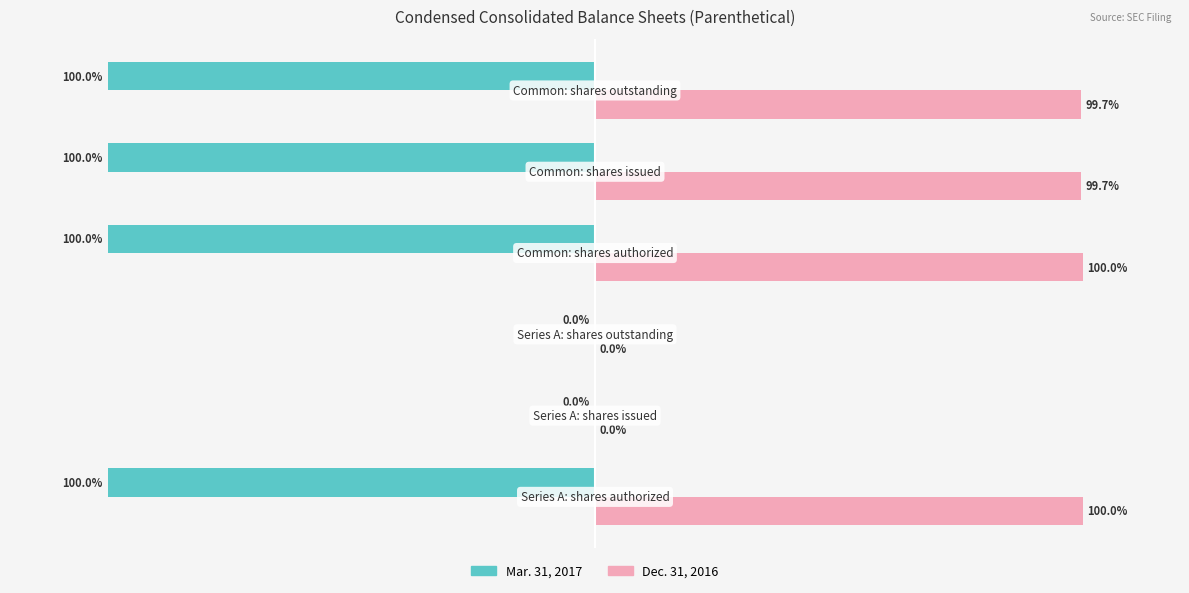

Which series has the largest total across all categories?

Dec. 31, 2016